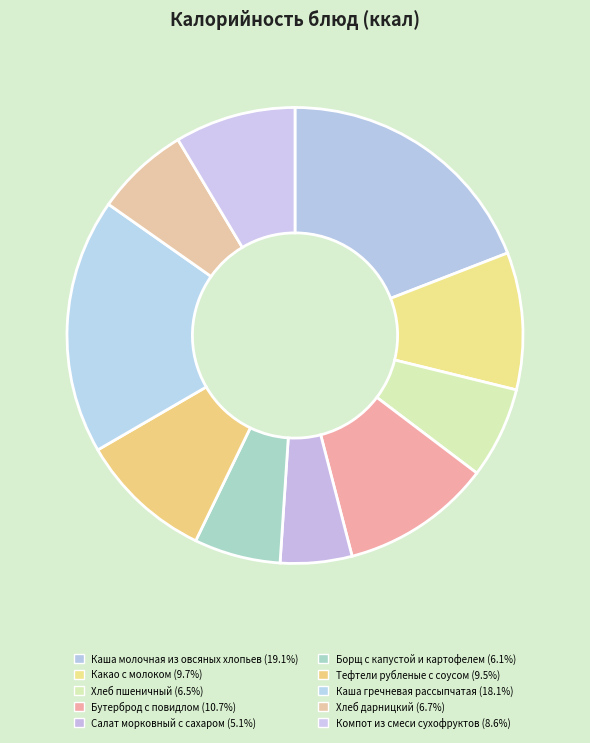

Is Компот из смеси сухофруктов the majority of the pie?

No